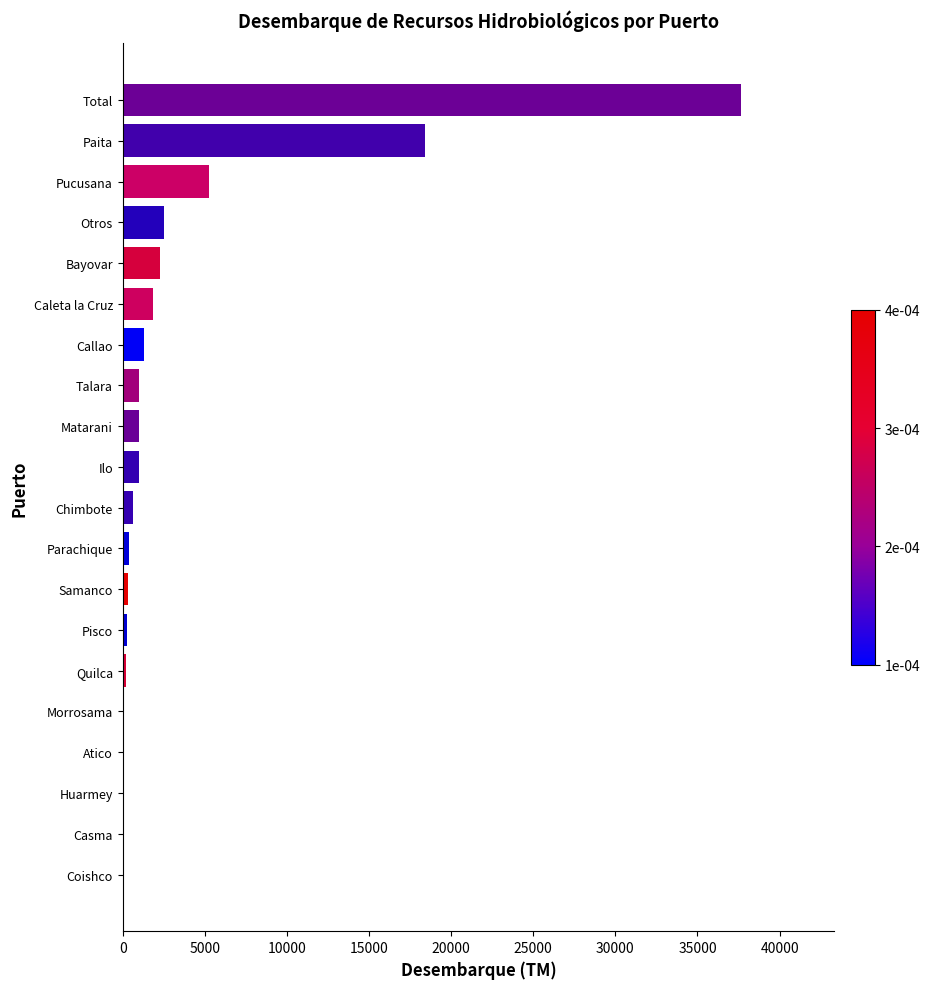

True or false: the data shows -19760.0 at Coishco.

False